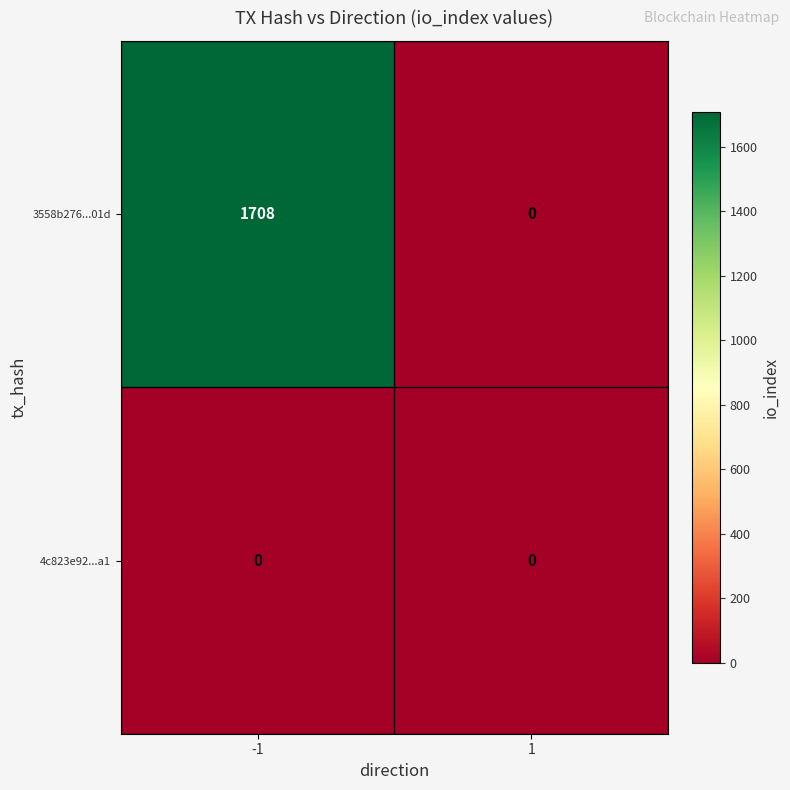

Reading left to right, list all the values displayed in this chart.

3558b276...01d: -1=1708	1=0
4c823e92...a1: -1=0	1=0